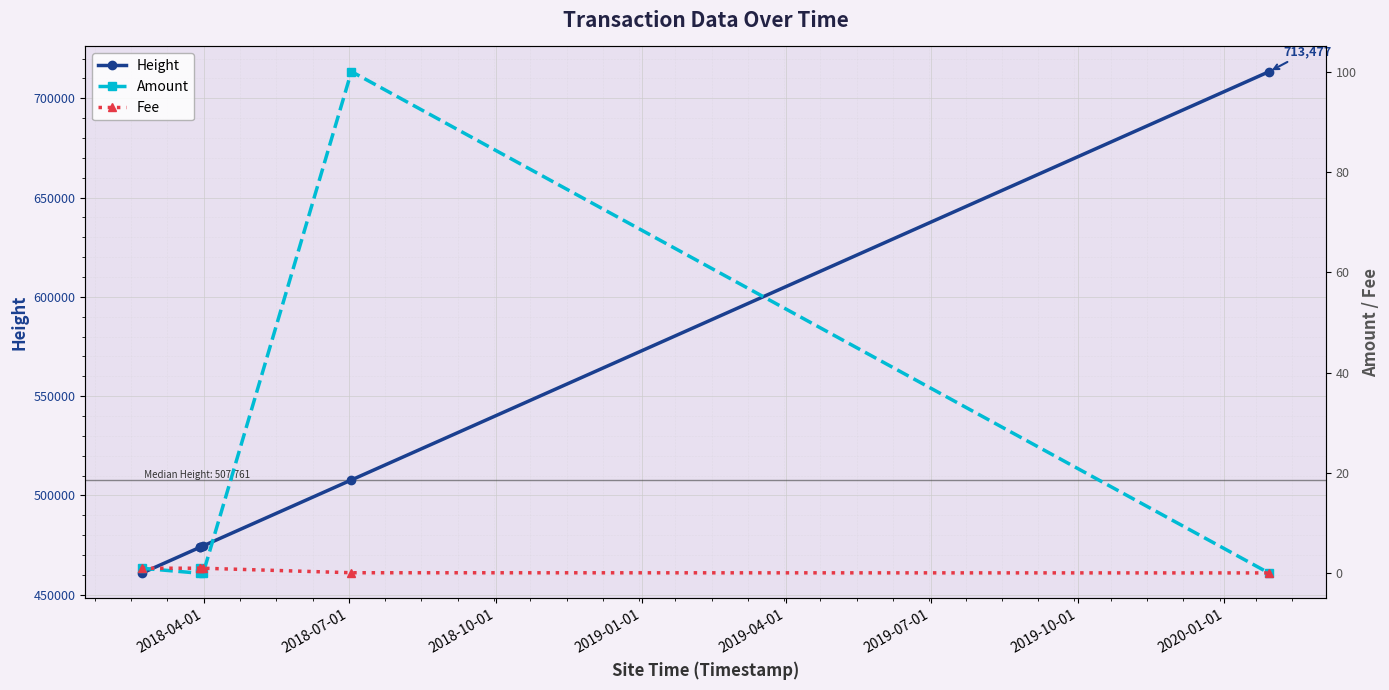

What is the minimum value for Height?

460771